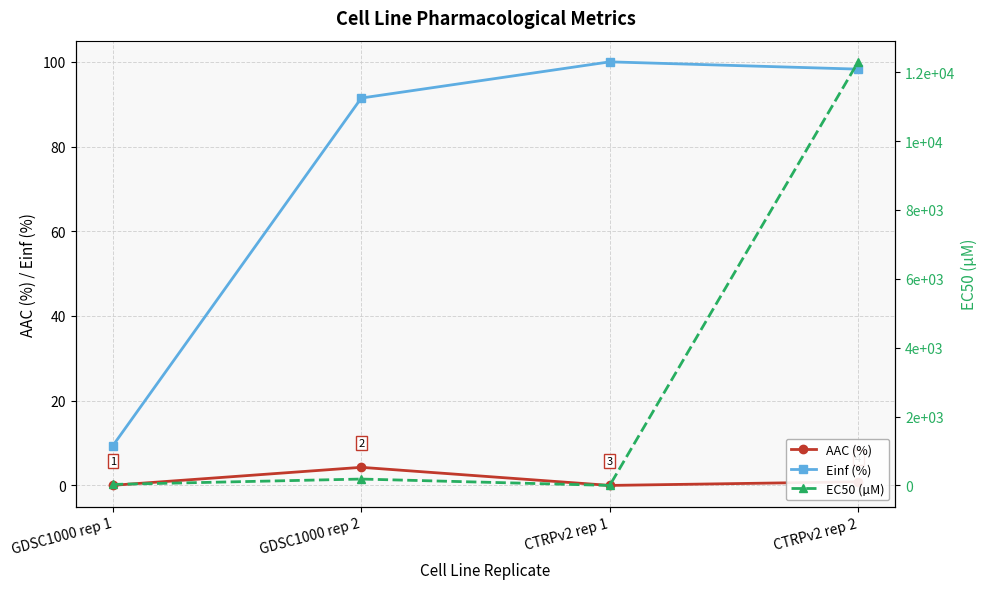

What are all the series names shown in the legend?

AAC (%), Einf (%), EC50 (µM)